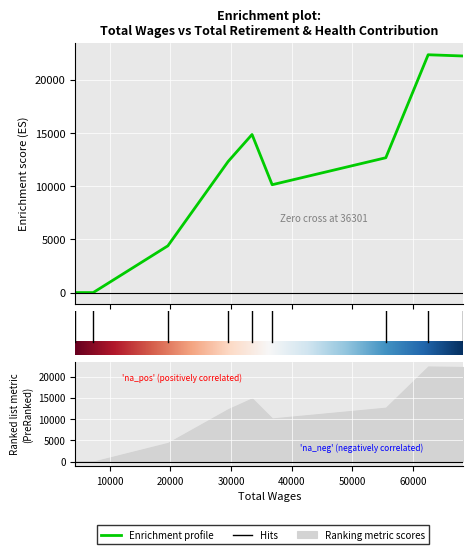

Where is the first local minimum?

36785.0